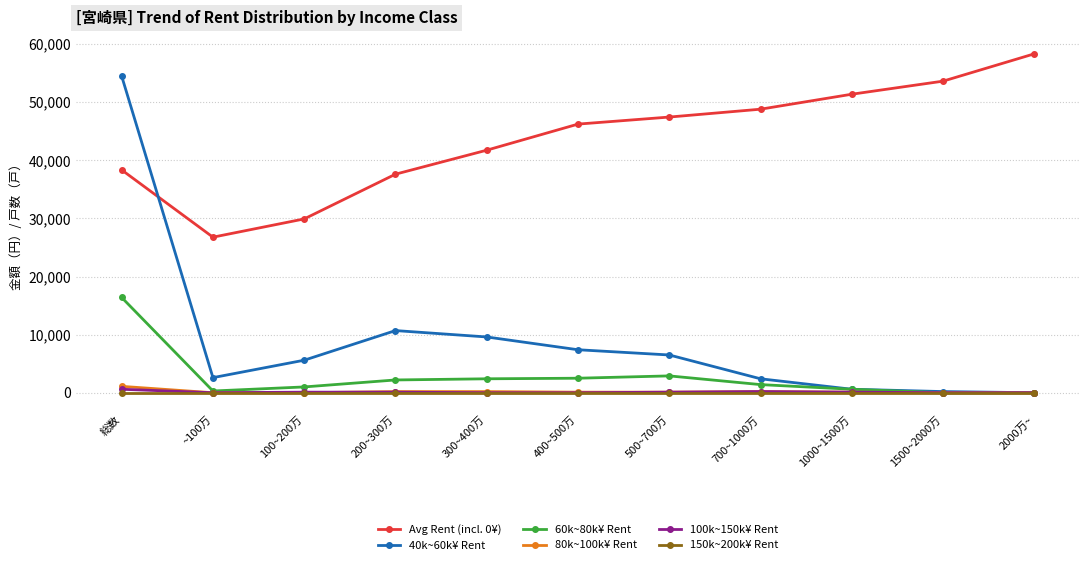

Which series has the largest total across all categories?

Avg Rent (incl. 0¥)